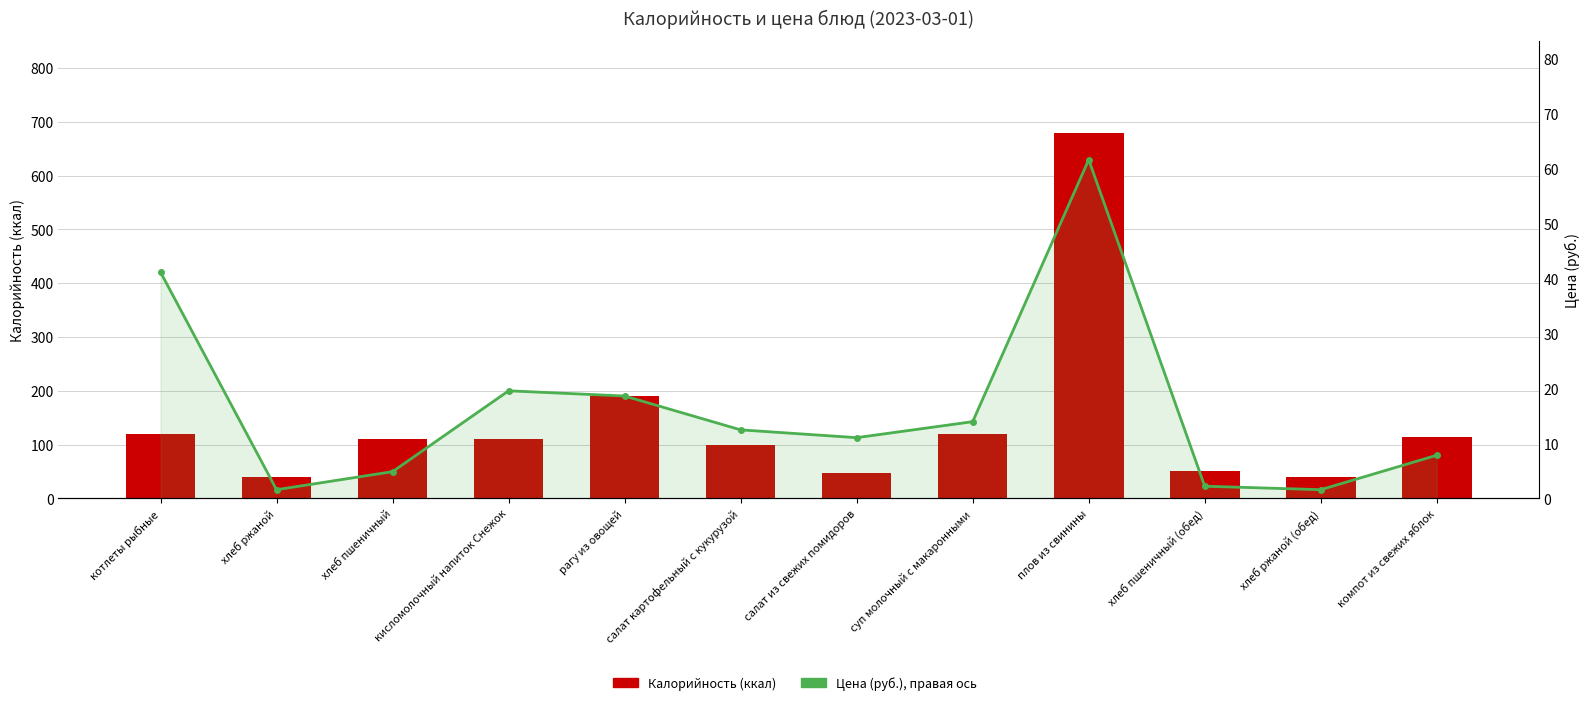

How many distinct data groups are displayed?

2